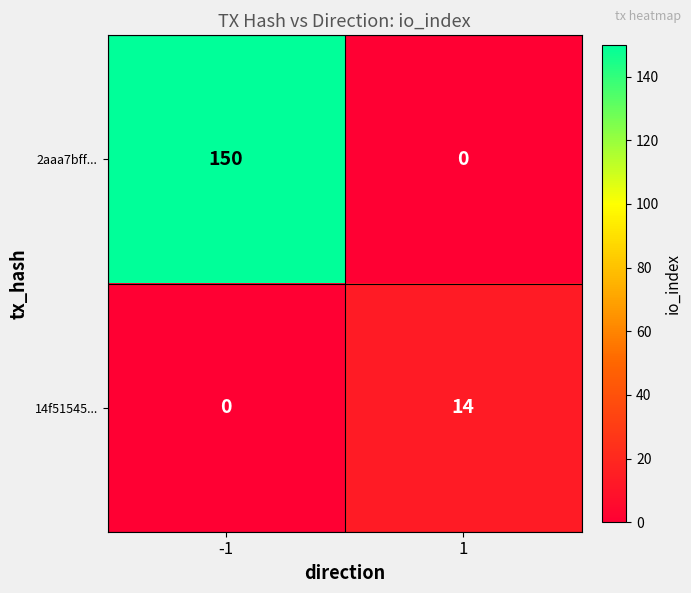

Which series has the largest total across all categories?

2aaa7bff...